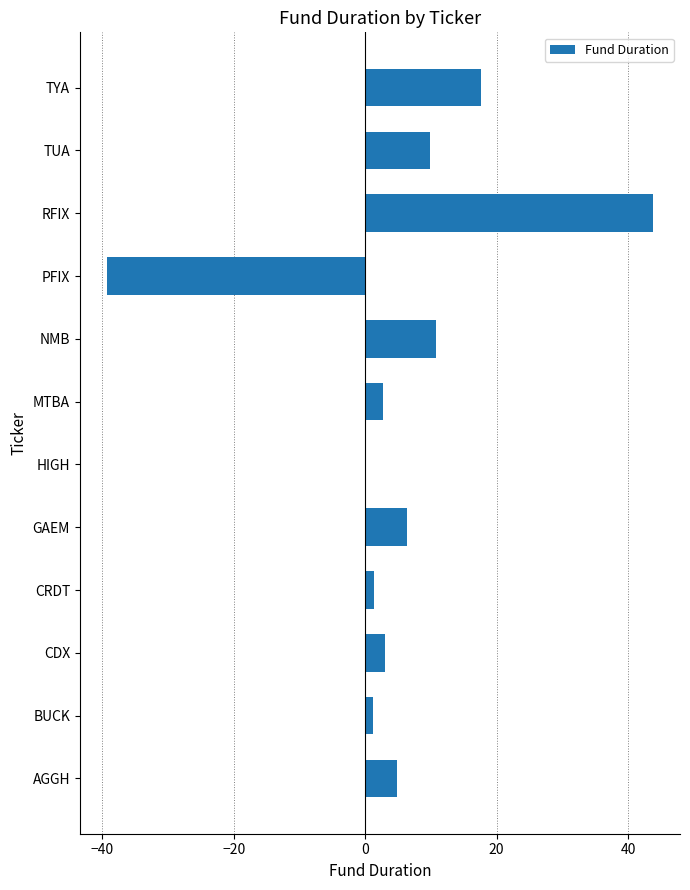

What is the maximum value shown in the chart?

43.7